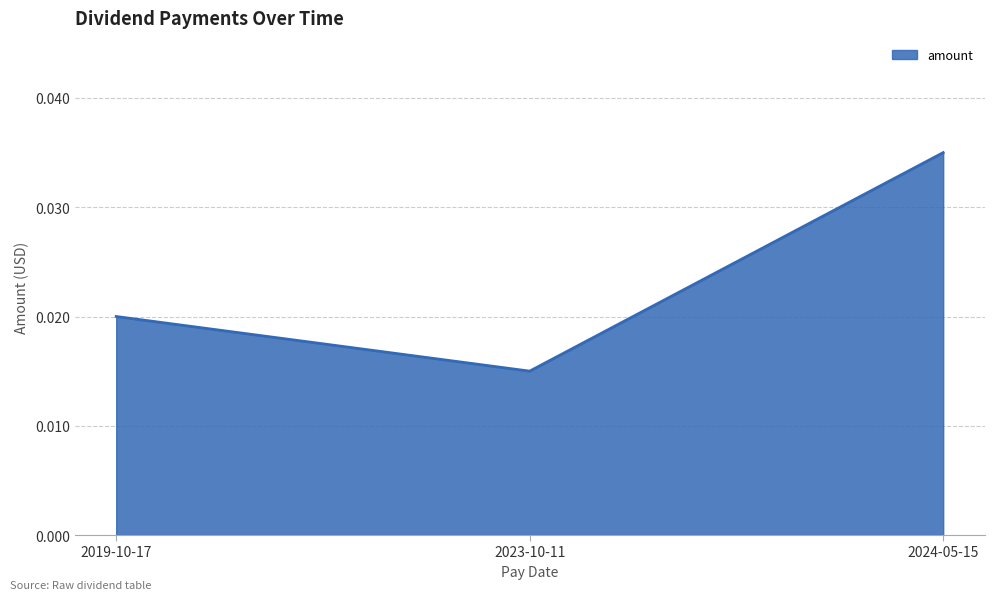

At which label is the value closest to 0?

2023-10-11